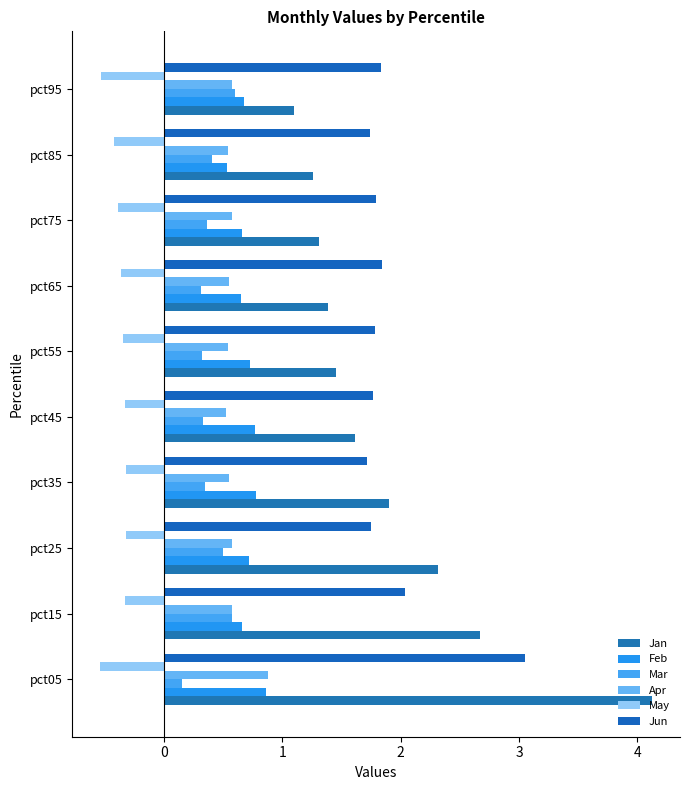

How many series are shown in this chart?

6